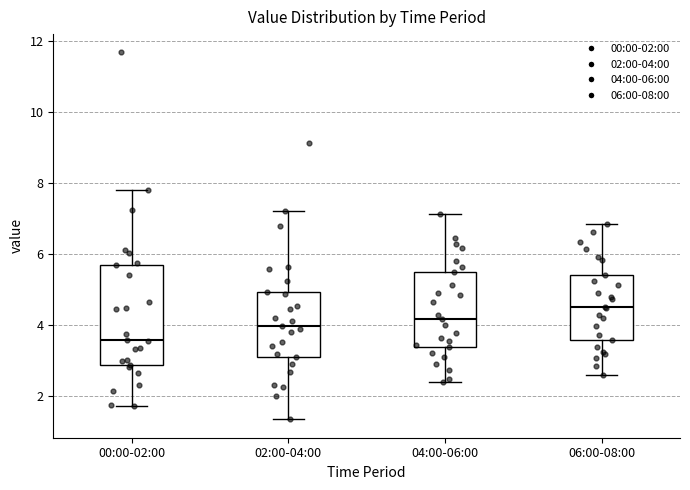

Where does the median line of the box for 00:00-02:00 sit on the y-axis? The values are not printed on the chart, so give them approximately, as read against the axis.

3.6